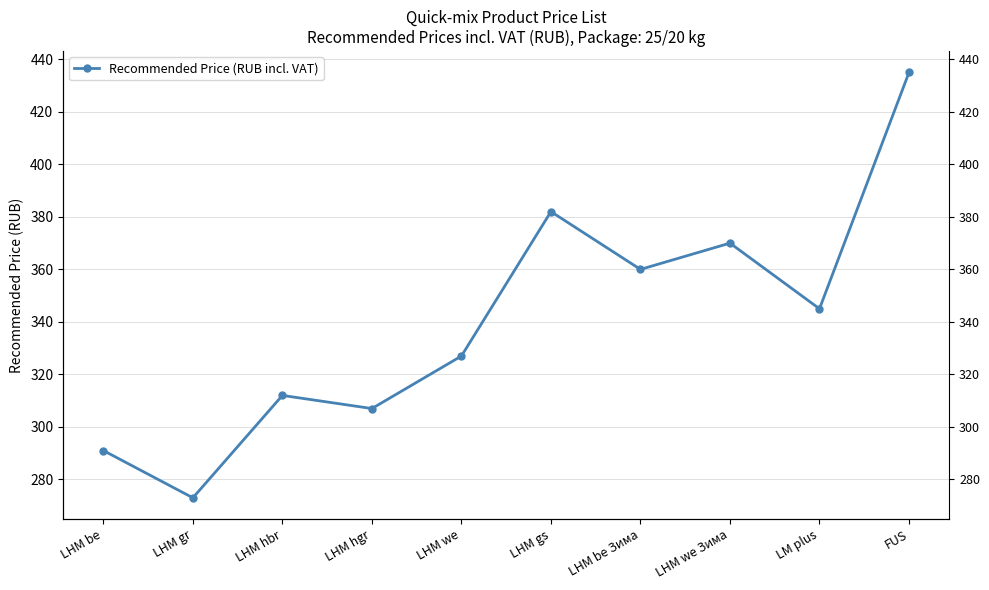

How many points are higher than both their immediate neighbors (excluding endpoints)?

3